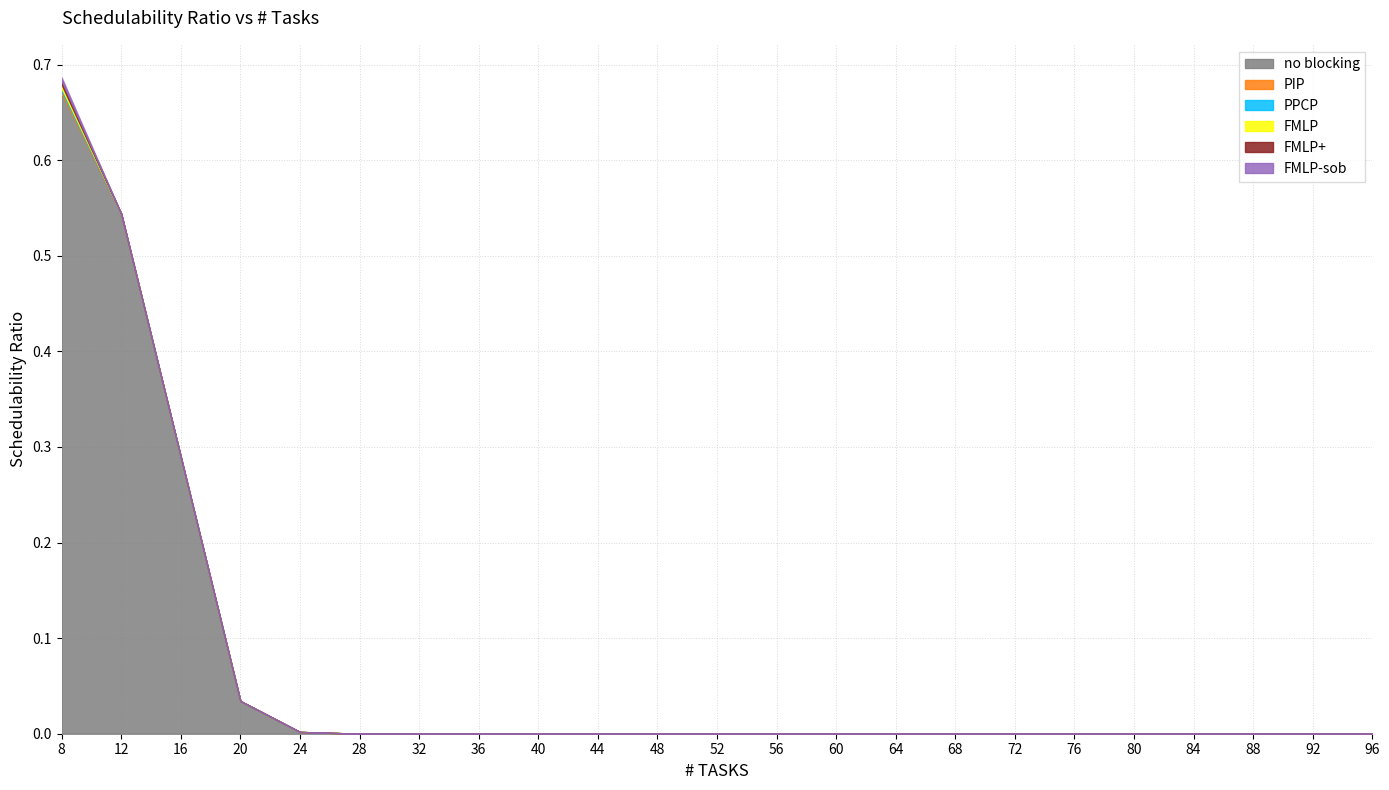

What are all the series names shown in the legend?

no blocking, PIP, PPCP, FMLP, FMLP+, FMLP-sob